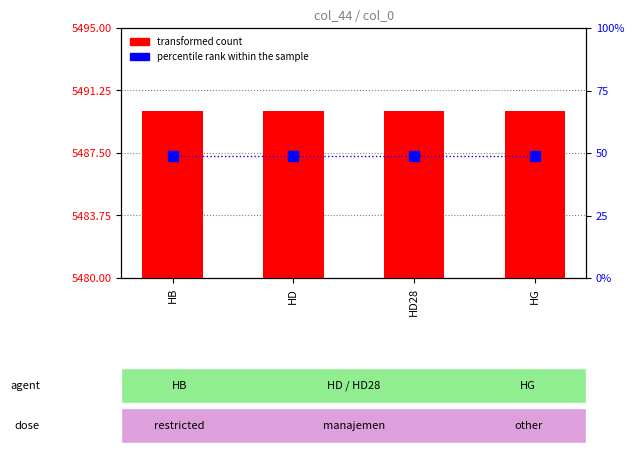

Between HD28 and HB, which is larger?

HD28